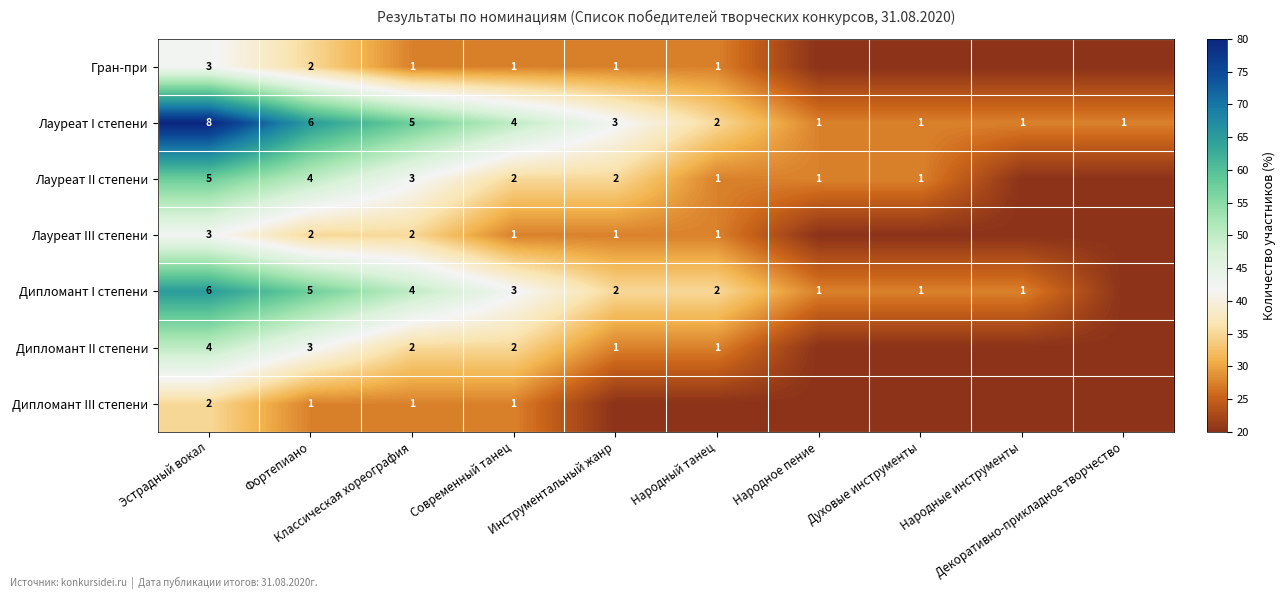

How many Лауреат I степени values are between 1 and 5?

8